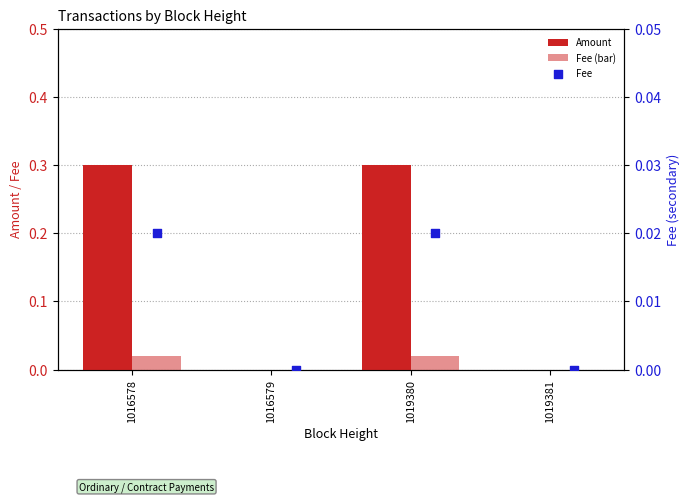

Which series reaches the maximum Y coordinate?

Amount